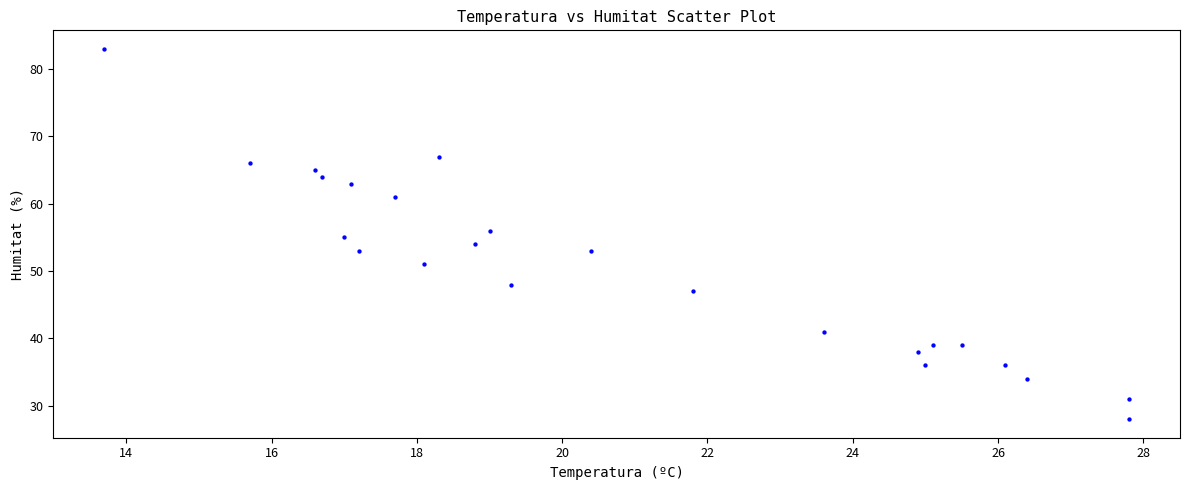

What is the range of Y values (max minus min)?

55